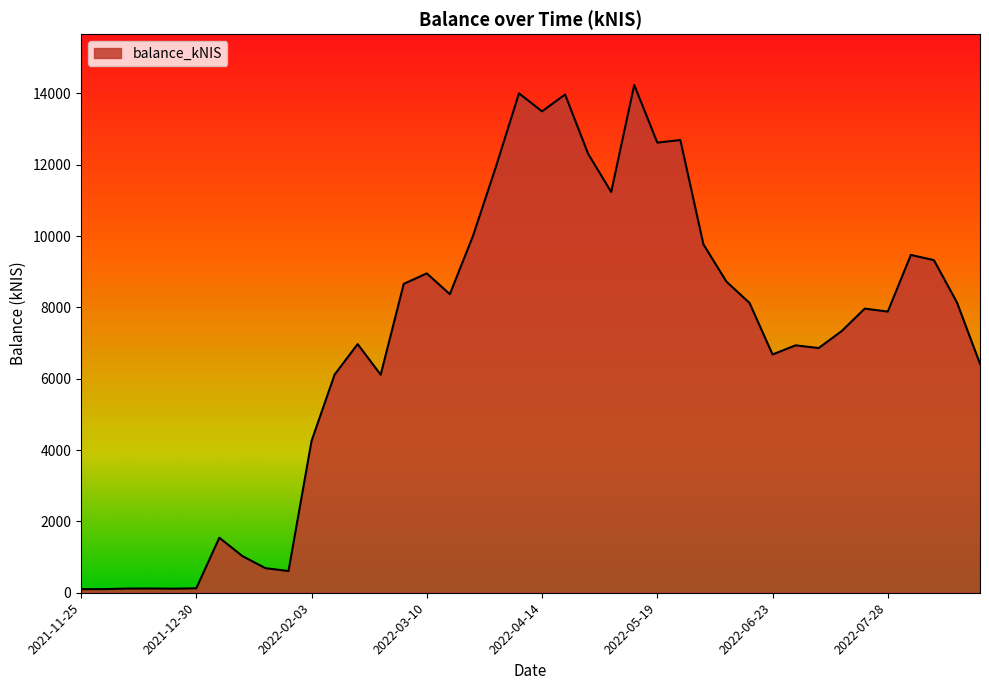

What is the maximum value shown in the chart?

14237.6